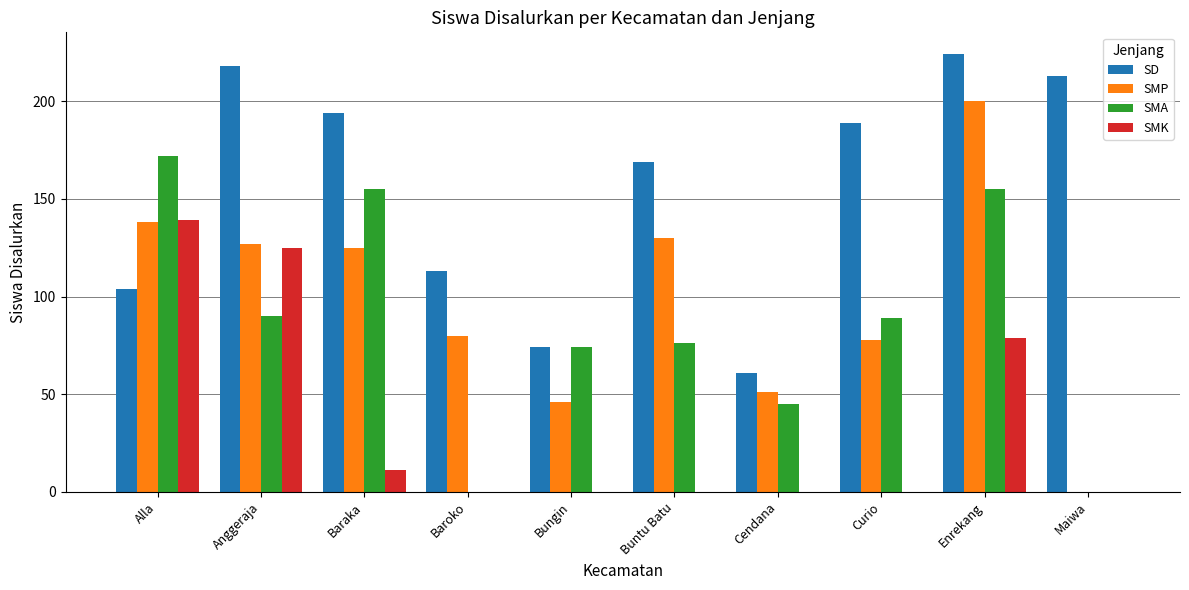

What is the approximate value of SMA at Anggeraja?

90